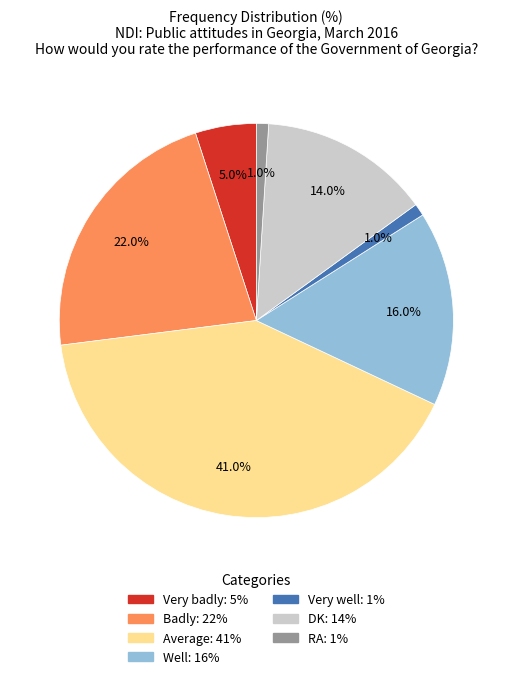

What percentage is the DK slice, to the nearest percent?

14%